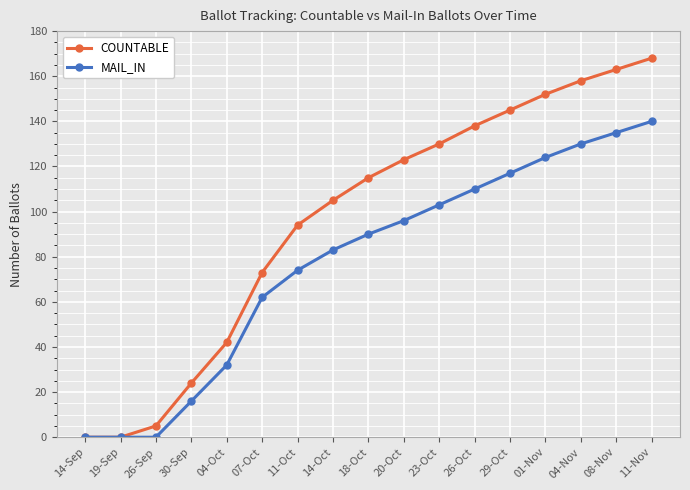

Does the chart display data point markers on the line(s)?

Yes